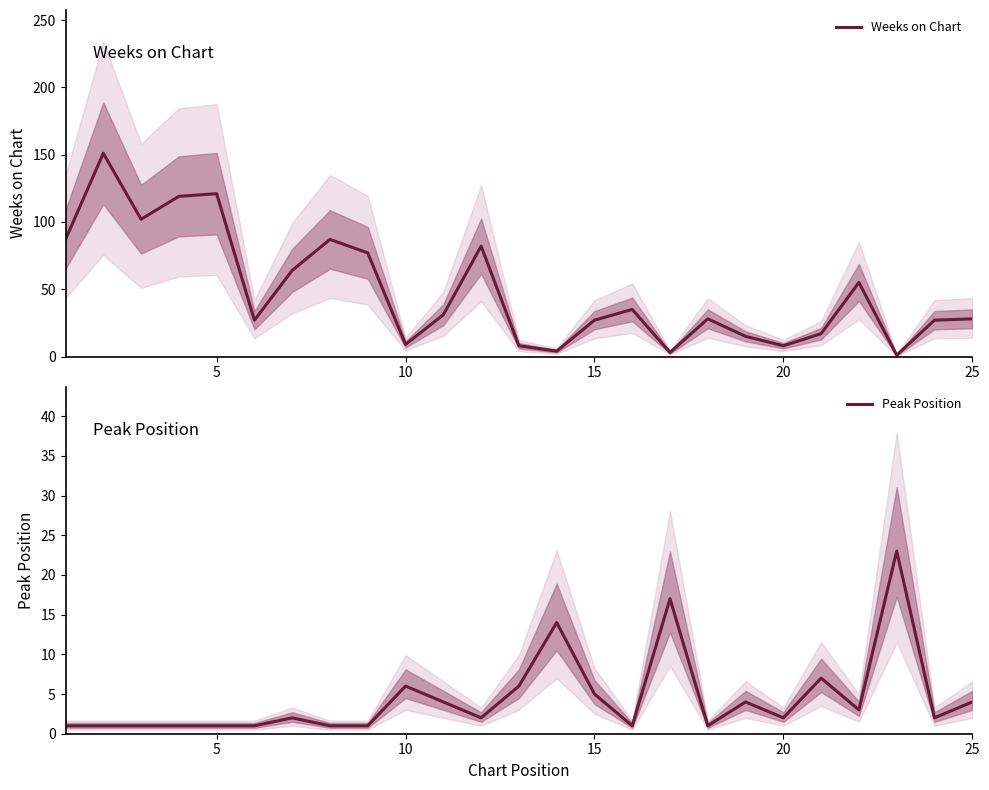

What is the greatest value displayed?

151